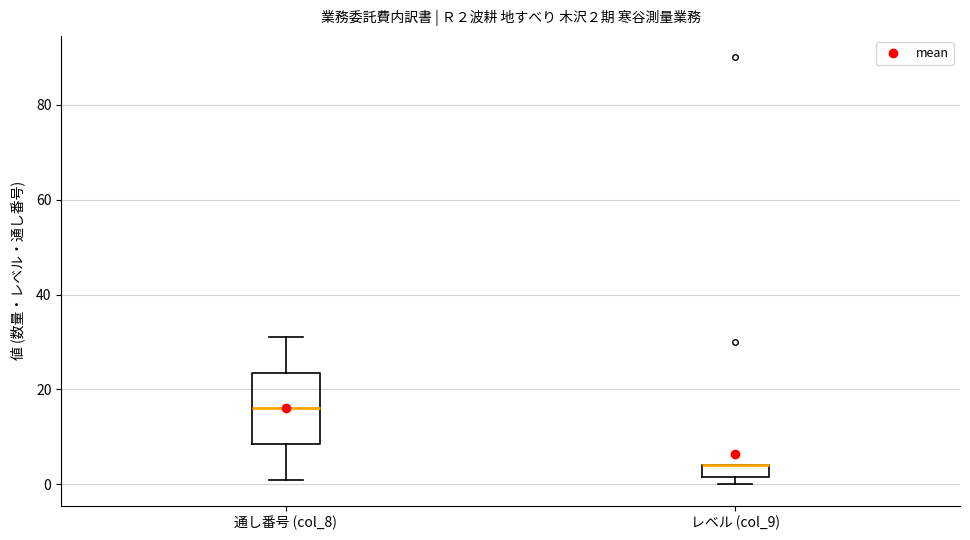

Which box is the tallest, from its lower edge to its upper edge?

通し番号 (col_8)